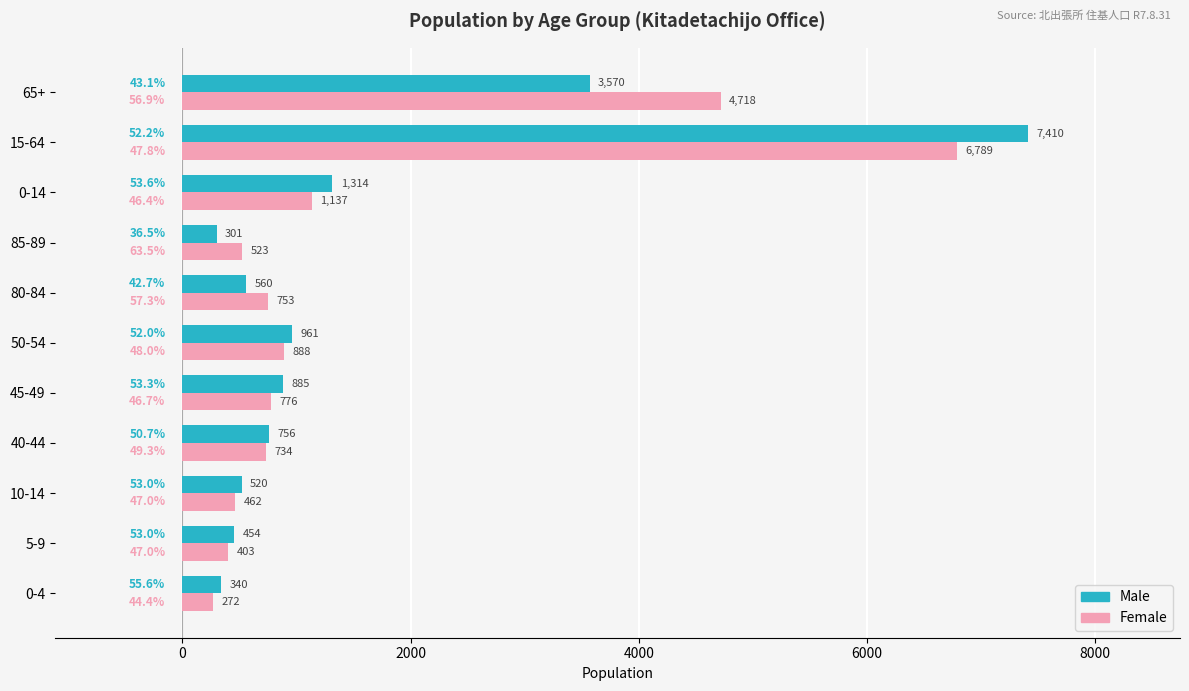

What is the minimum value for Male?

301